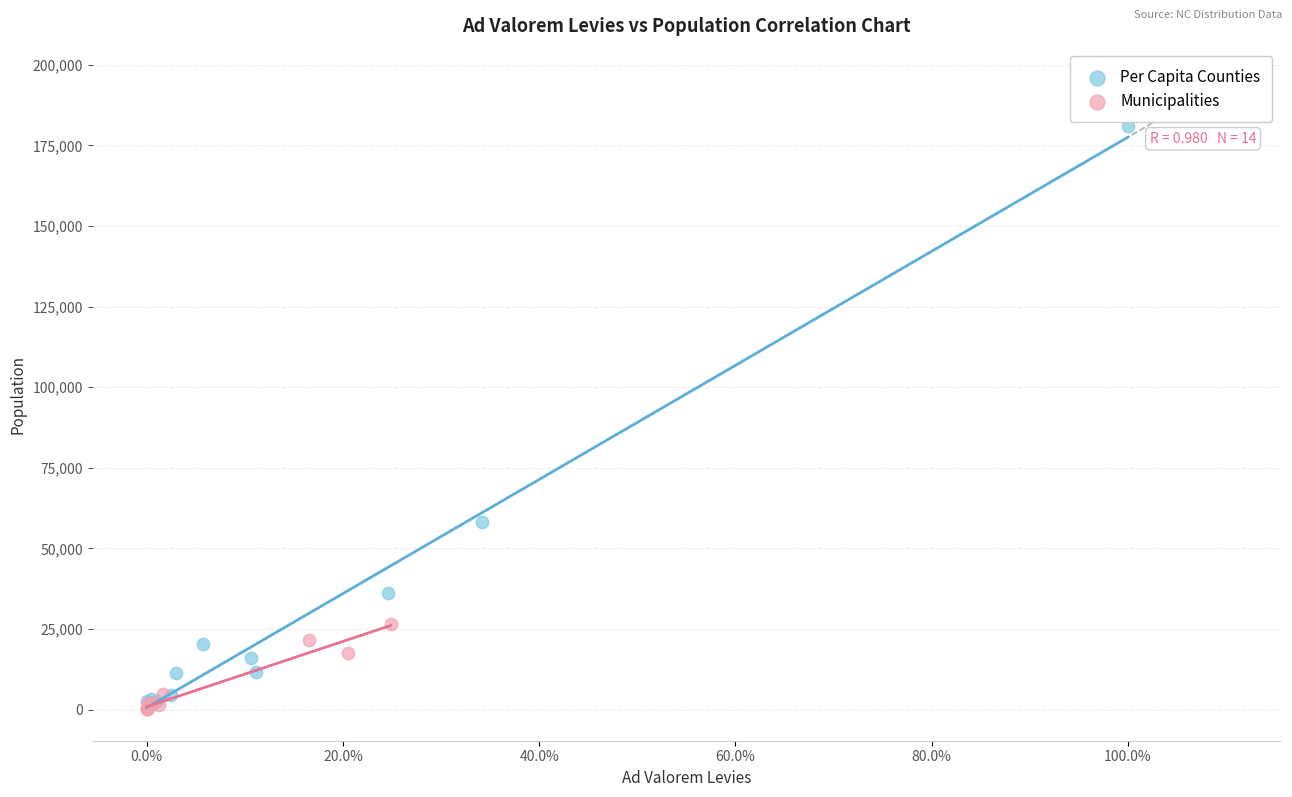

Which series has the widest spread of Y values?

Per Capita Counties